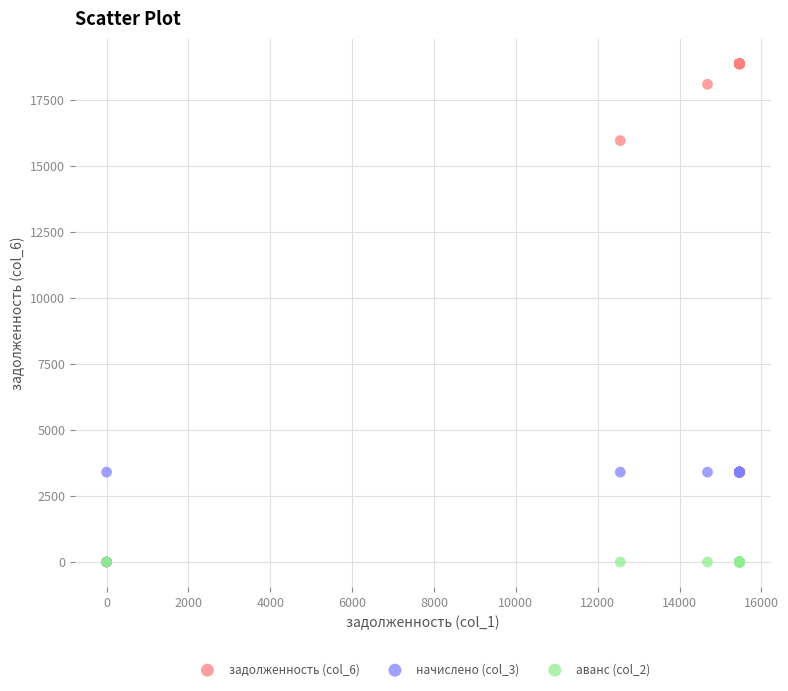

Which series has the widest spread of Y values?

задолженность (col_6)